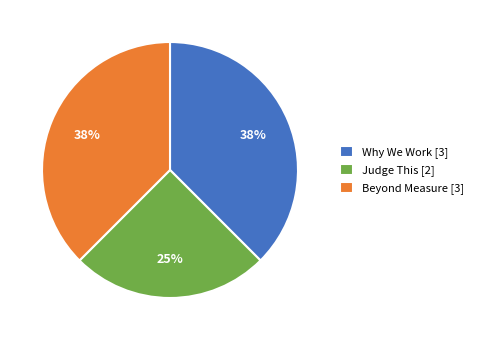

Approximately how many times larger is the value at Beyond Measure compared to Judge This?

1.5